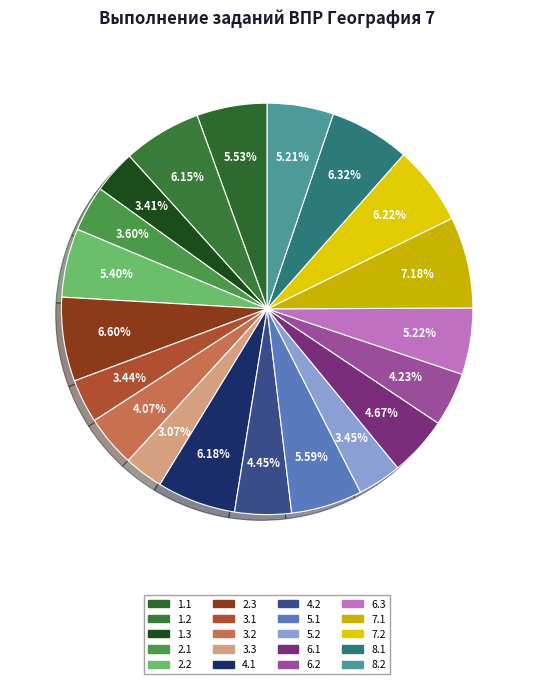

Does any single category account for the majority?

No